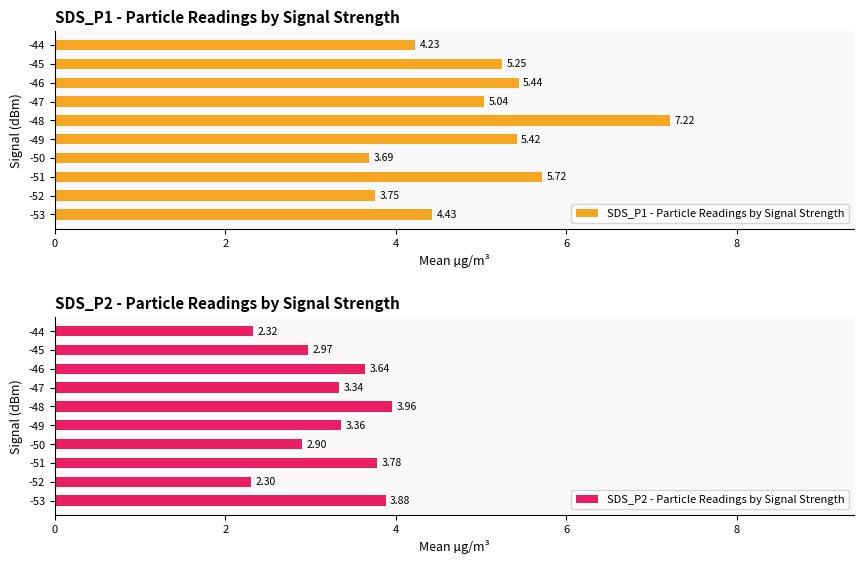

What is the difference between the SDS_P1 - Particle Readings by Signal Strength values at -46 and -47?

0.4